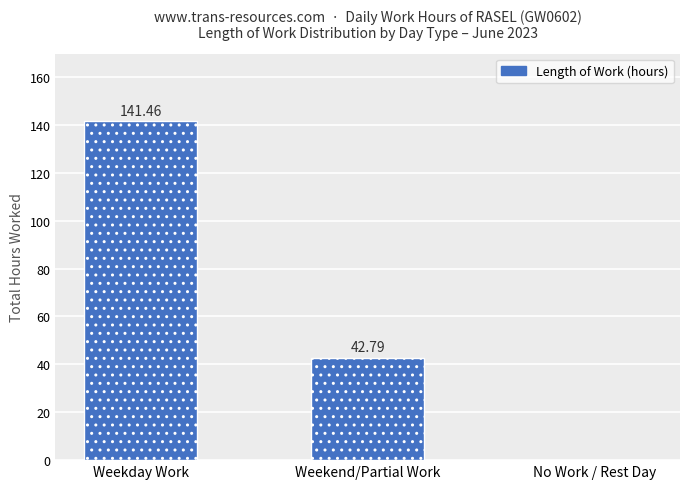

What is the approximate value at Weekend/Partial Work?

42.8